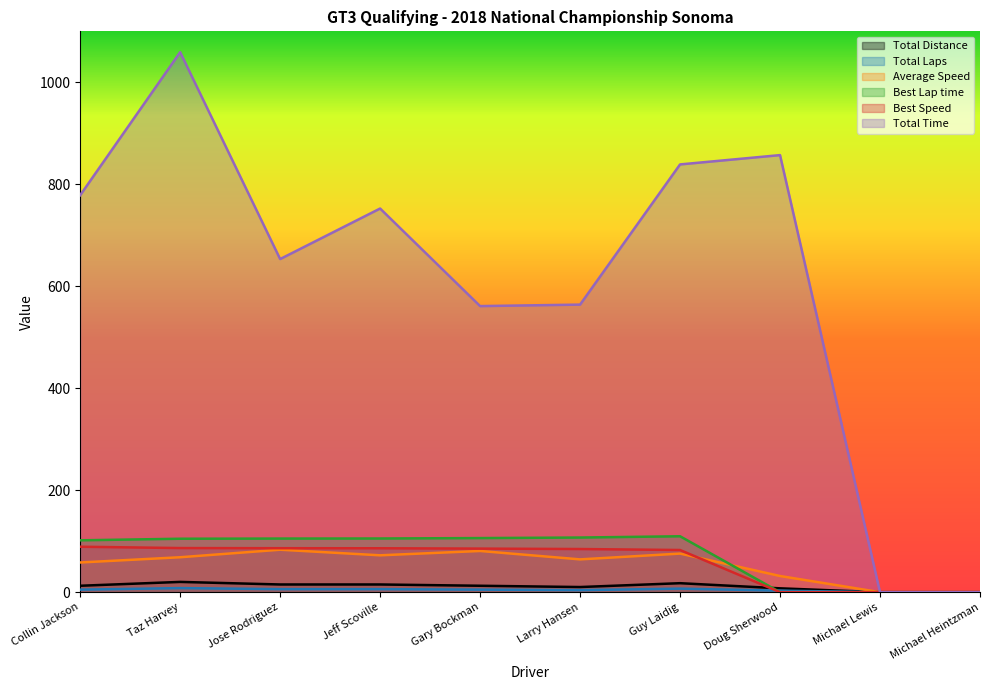

True or false: Total Time has more than 0 interior local peaks.

True